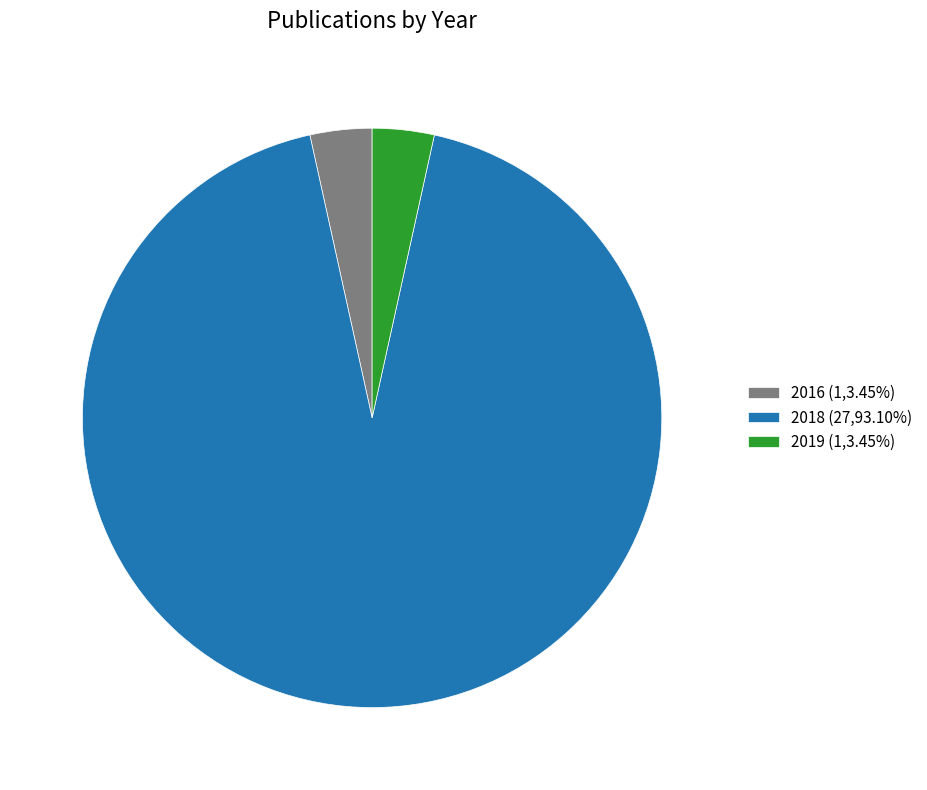

Approximately how many times larger is the value at 2018 (27,93.10%) compared to 2016 (1,3.45%)?

27.0